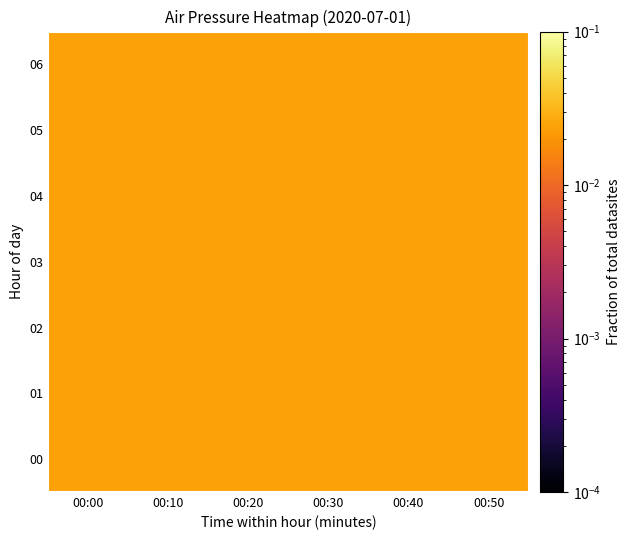

Reading left to right, transcribe all the data shown in this chart.

00: 00:00=0.0	00:10=0.0	00:20=0.0	00:30=0.0	00:40=0.0	00:50=0.0
01: 00:00=0.0	00:10=0.0	00:20=0.0	00:30=0.0	00:40=0.0	00:50=0.0
02: 00:00=0.0	00:10=0.0	00:20=0.0	00:30=0.0	00:40=0.0	00:50=0.0
03: 00:00=0.0	00:10=0.0	00:20=0.0	00:30=0.0	00:40=0.0	00:50=0.0
04: 00:00=0.0	00:10=0.0	00:20=0.0	00:30=0.0	00:40=0.0	00:50=0.0
05: 00:00=0.0	00:10=0.0	00:20=0.0	00:30=0.0	00:40=0.0	00:50=0.0
06: 00:00=0.0	00:10=0.0	00:20=0.0	00:30=0.0	00:40=0.0	00:50=0.0